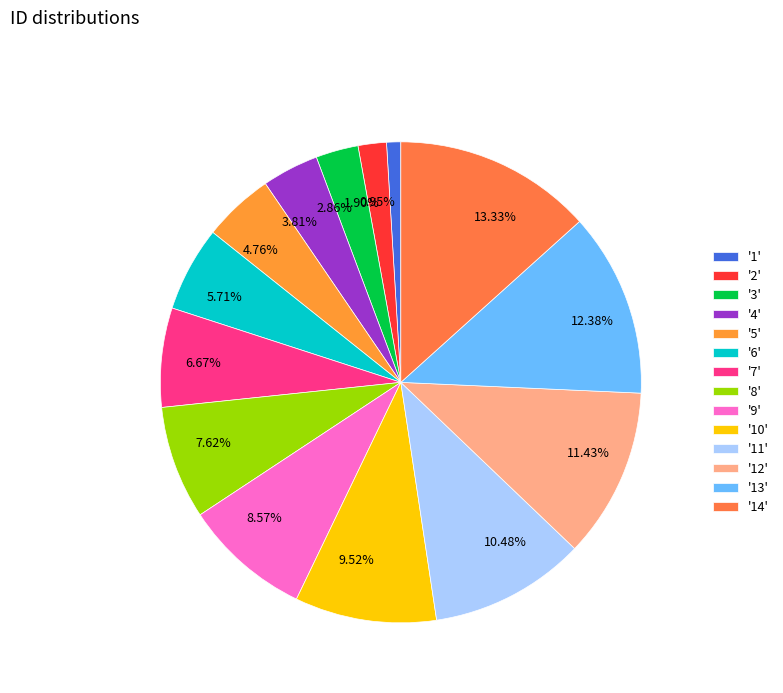

Between 7.62% and 13.33%, which is larger?

13.33%